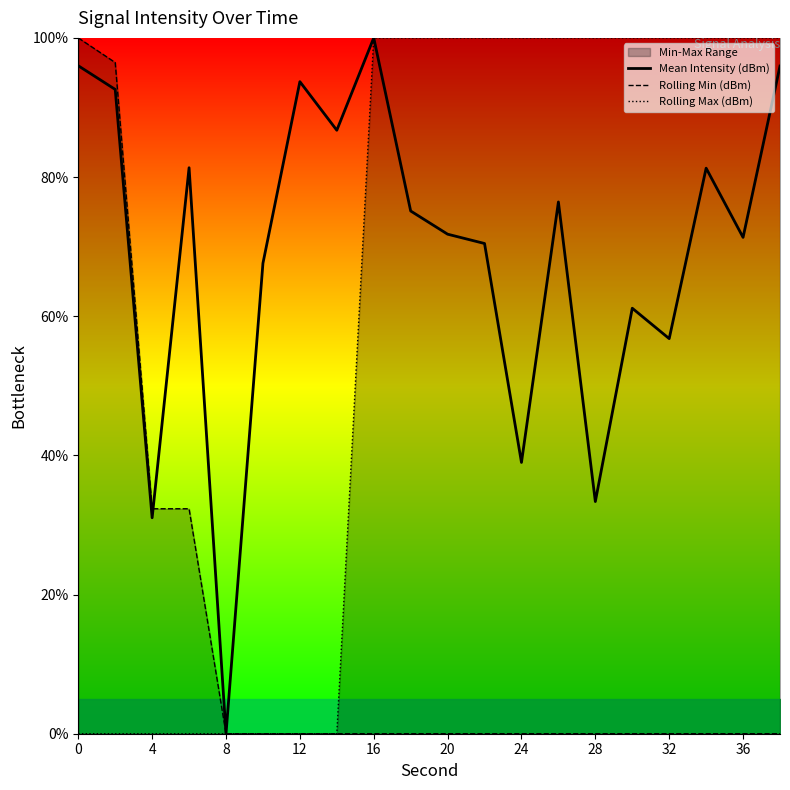

The value of Mean Intensity (dBm) at 12 is 143.1. True or false?

False